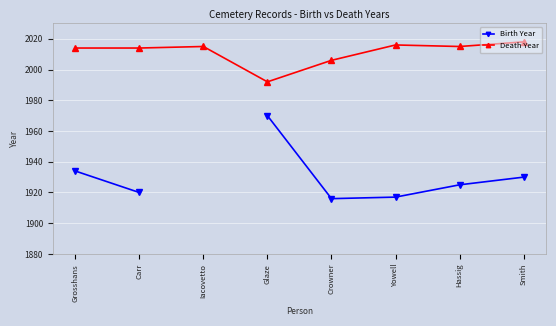

What is the difference between the Death Year values at Crowner and Carr?

8